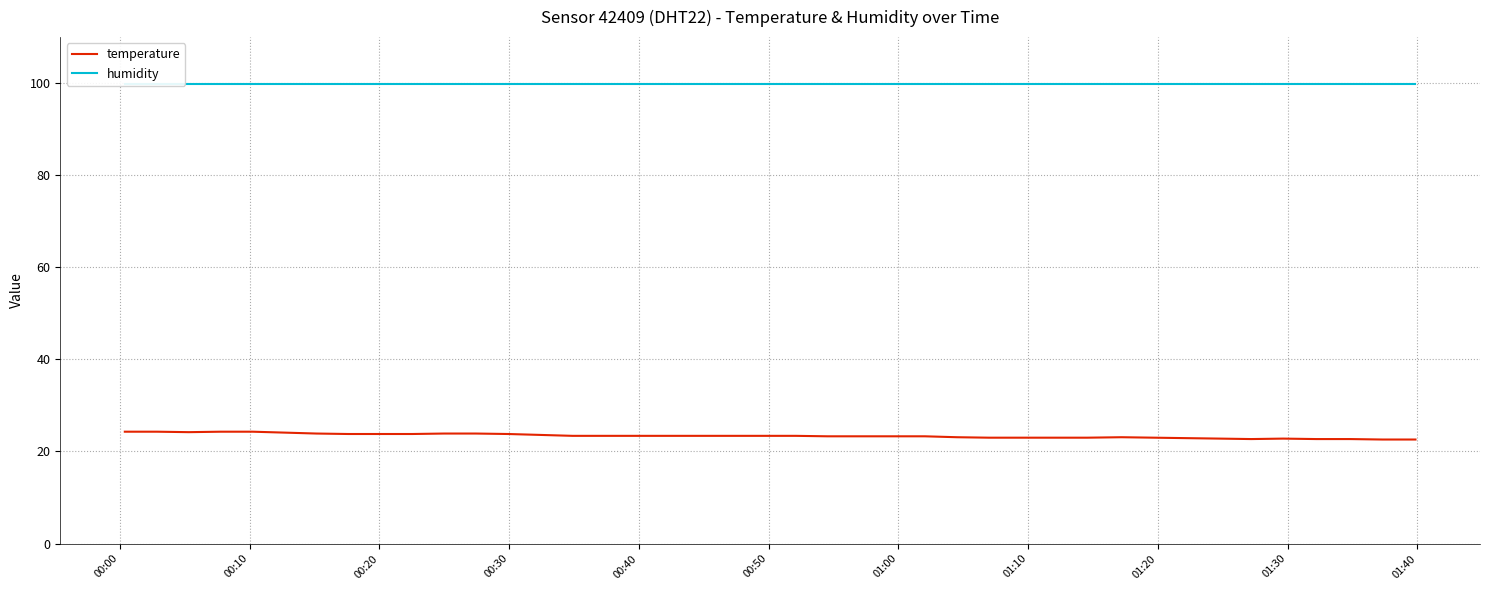

At which label does temperature reach its peak?

00:00